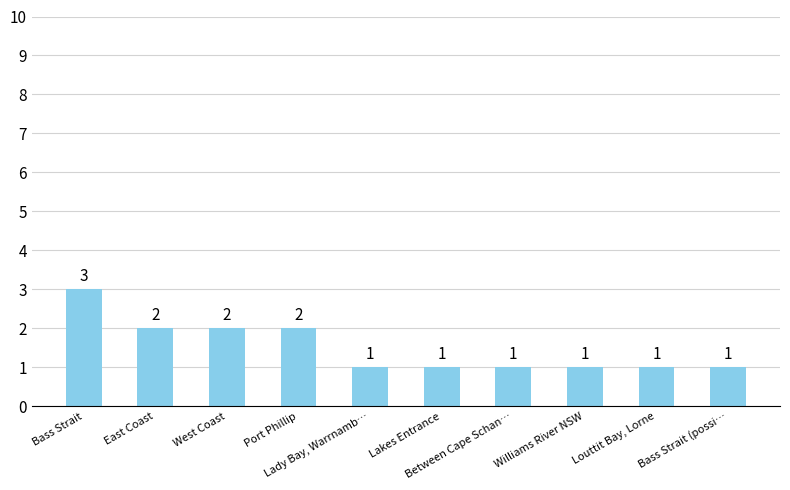

Reading left to right, what are all the values shown in this chart?

3	2	2	2	1	1	1	1	1	1